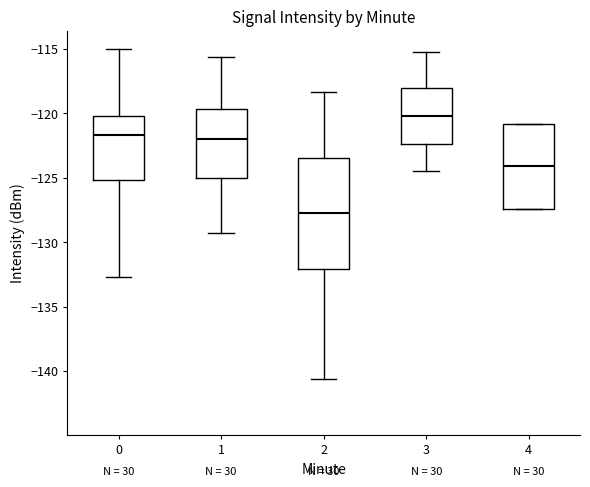

Which box has the highest median line?

3